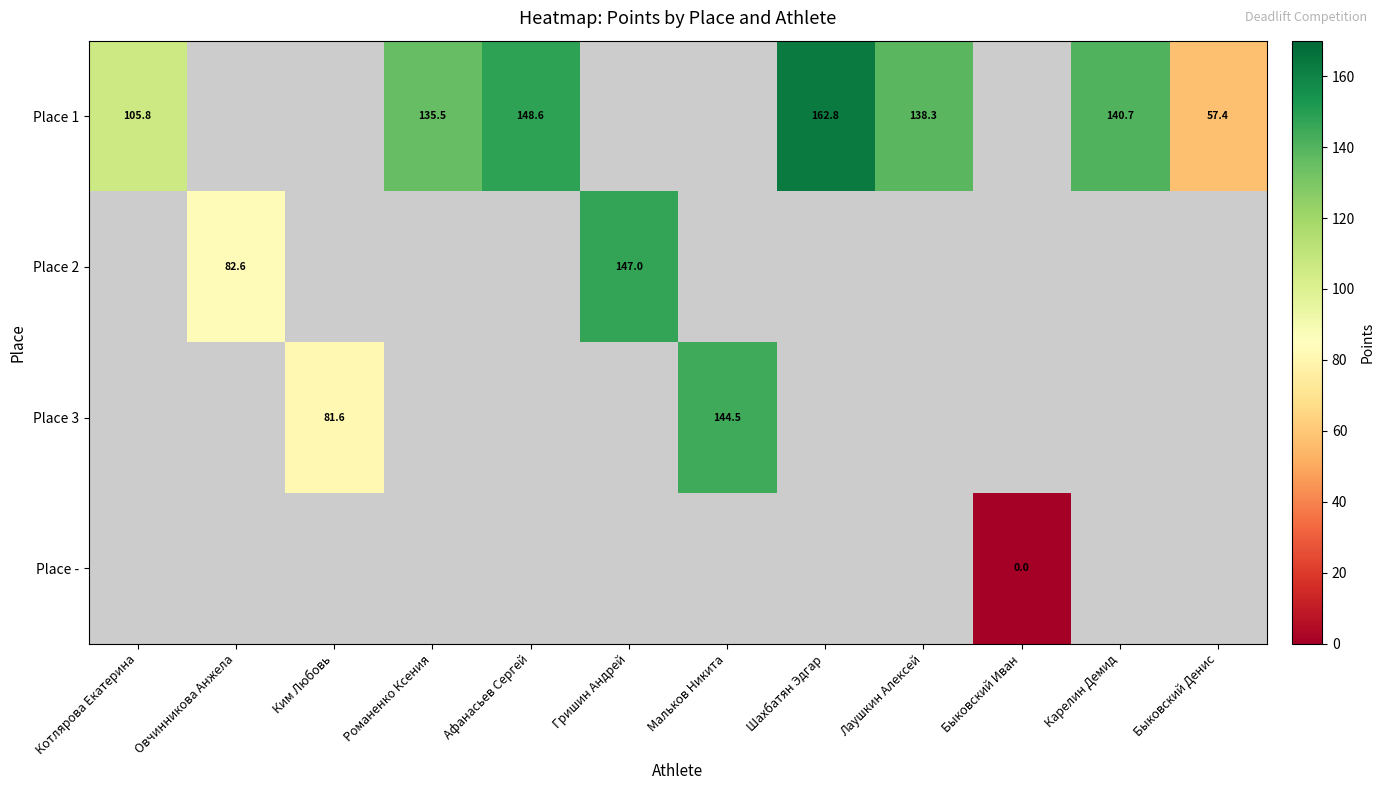

What is the minimum value for Place 1?

57.4